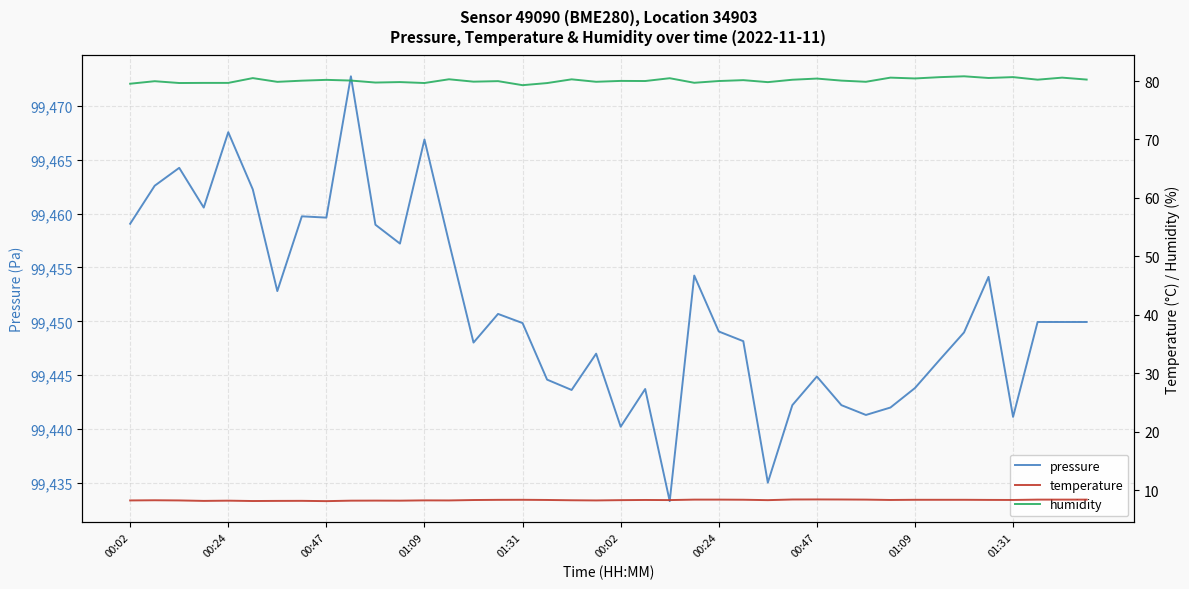

At which label does humidity first exceed 80?

00:02